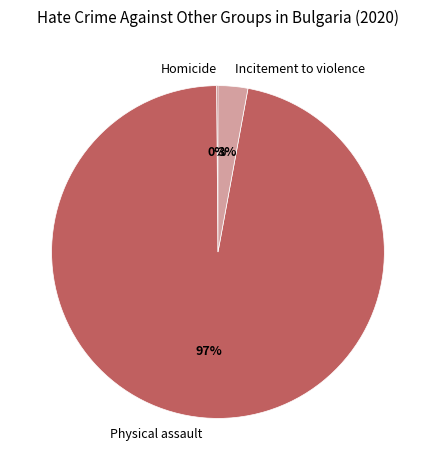

To the nearest percent, what percentage of the pie is Physical assault?

97%